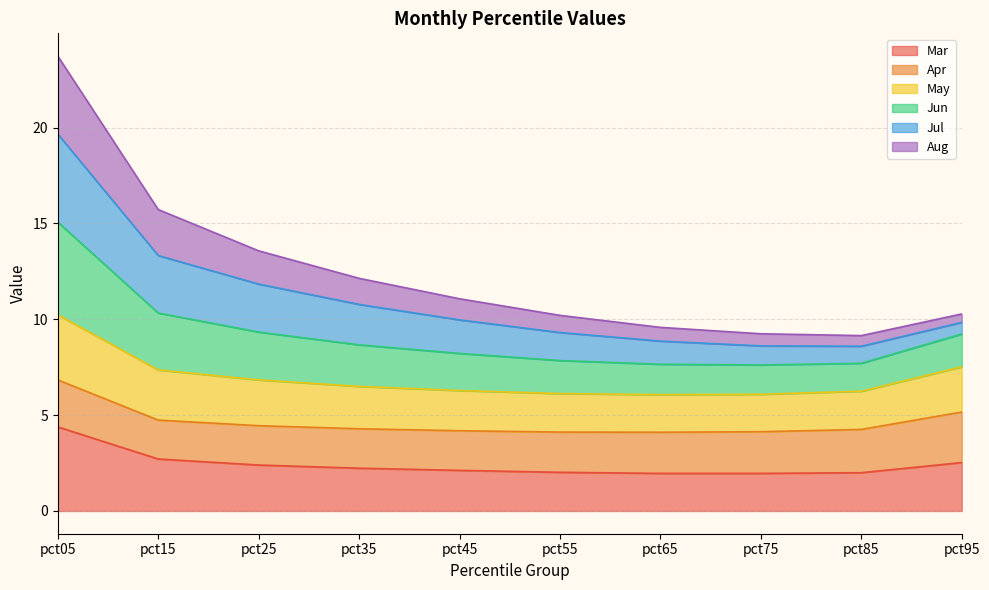

Is it true that Mar equals 3.3 at pct35?

False